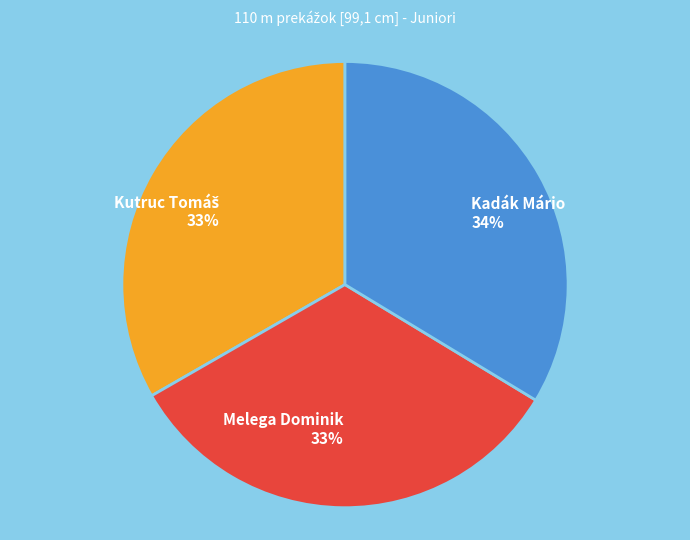

To the nearest percent, what percentage of the pie is Kadák Mário 34%?

34%